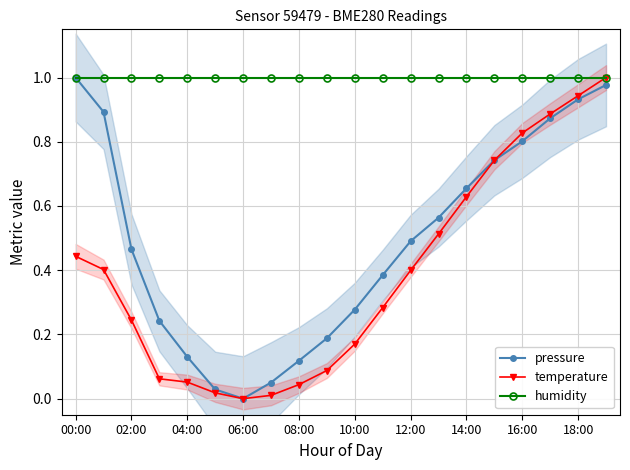

What is the value of the temperature point at the 4th from the left?

0.1